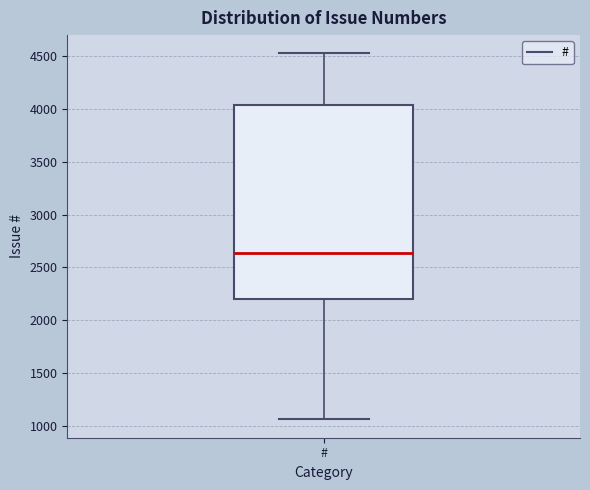

Where does the upper whisker of the box for # end on the y-axis? The values are not printed on the chart, so give them approximately, as read against the axis.

4500